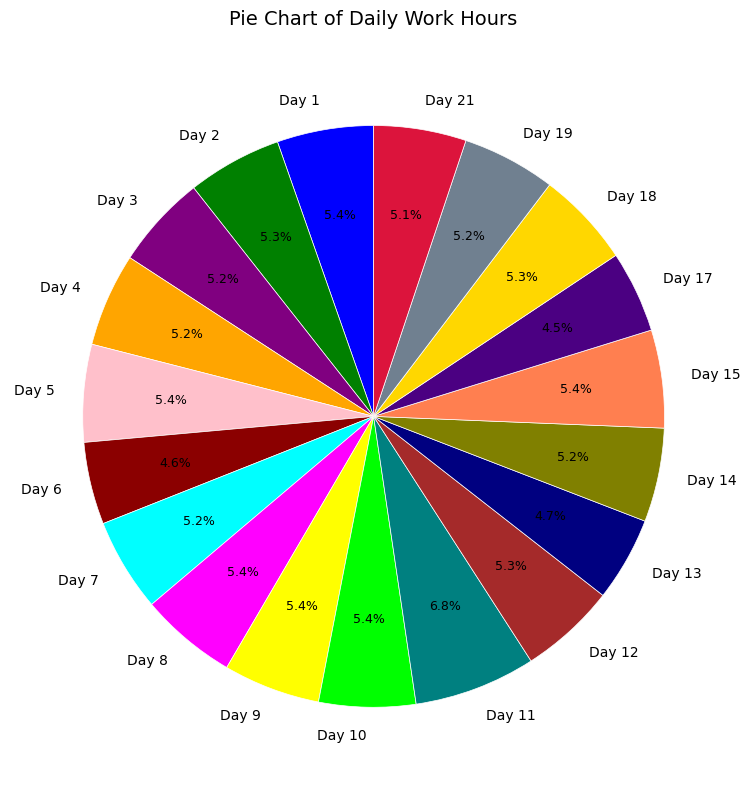

What is the ratio of the value at Day 1 to the value at Day 18?

1.0